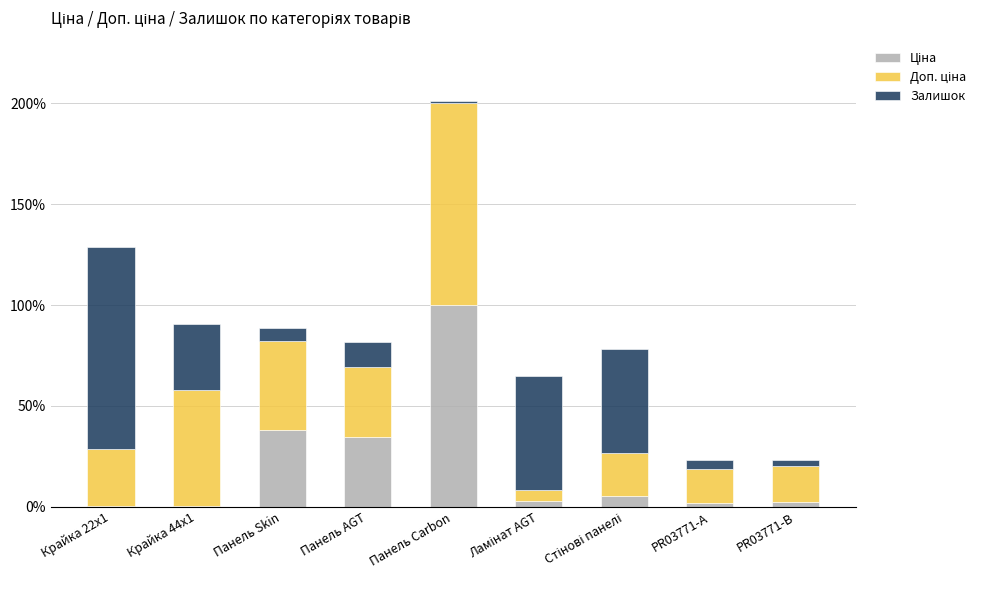

At which category is the sum across all series the highest?

Панель Carbon